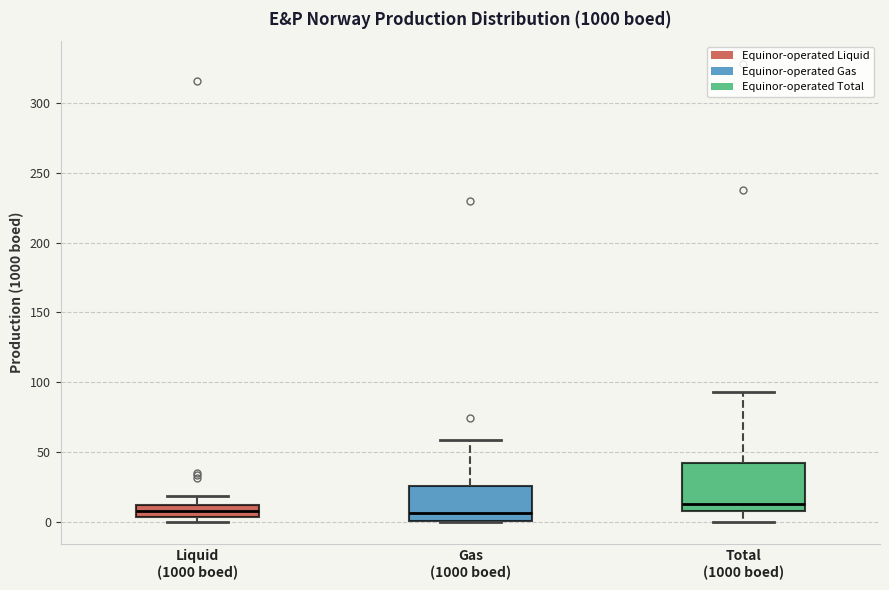

Reading left to right, read every box against the y-axis: the position of its median line, the range the box covers, and the ends of its whiskers. The values are not printed on the chart, so give them approximately, as read against the axis.

Liquid (1000 boed): median 5 (inside the box), box 5 to 10, whiskers 0 to 20
Gas (1000 boed): median 5, box 0 to 25, whiskers 0 to 60
Total (1000 boed): median 10 (just above the box's lower edge), box 10 to 40, whiskers 0 to 95